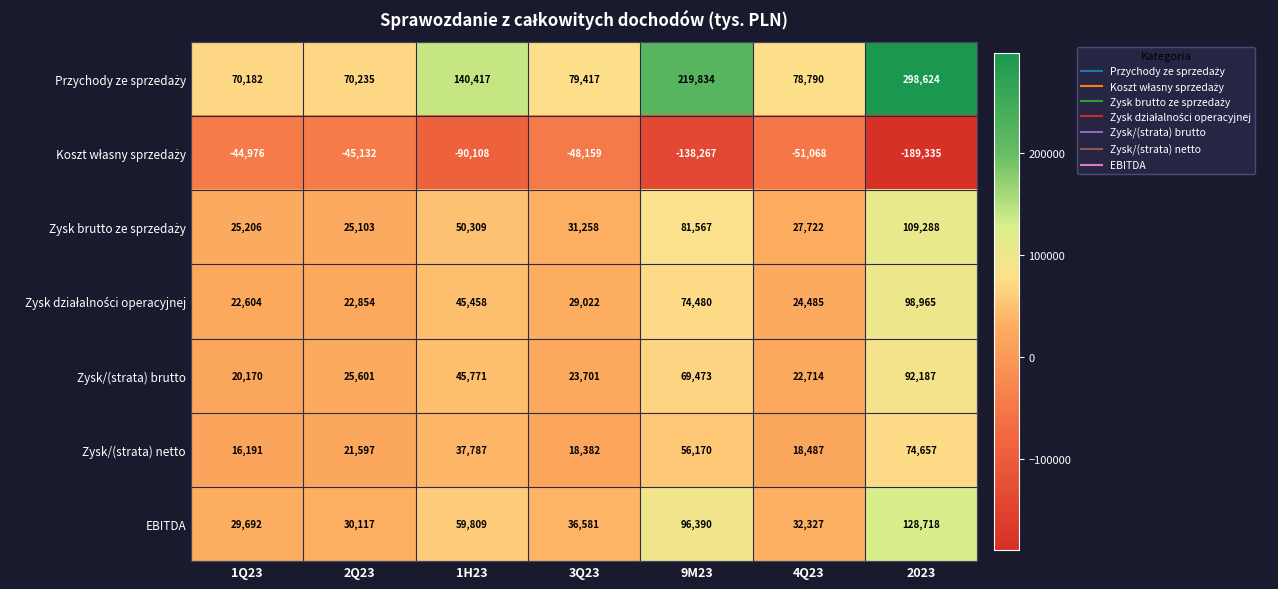

What is the average value of the Zysk/(strata) netto series?

34753